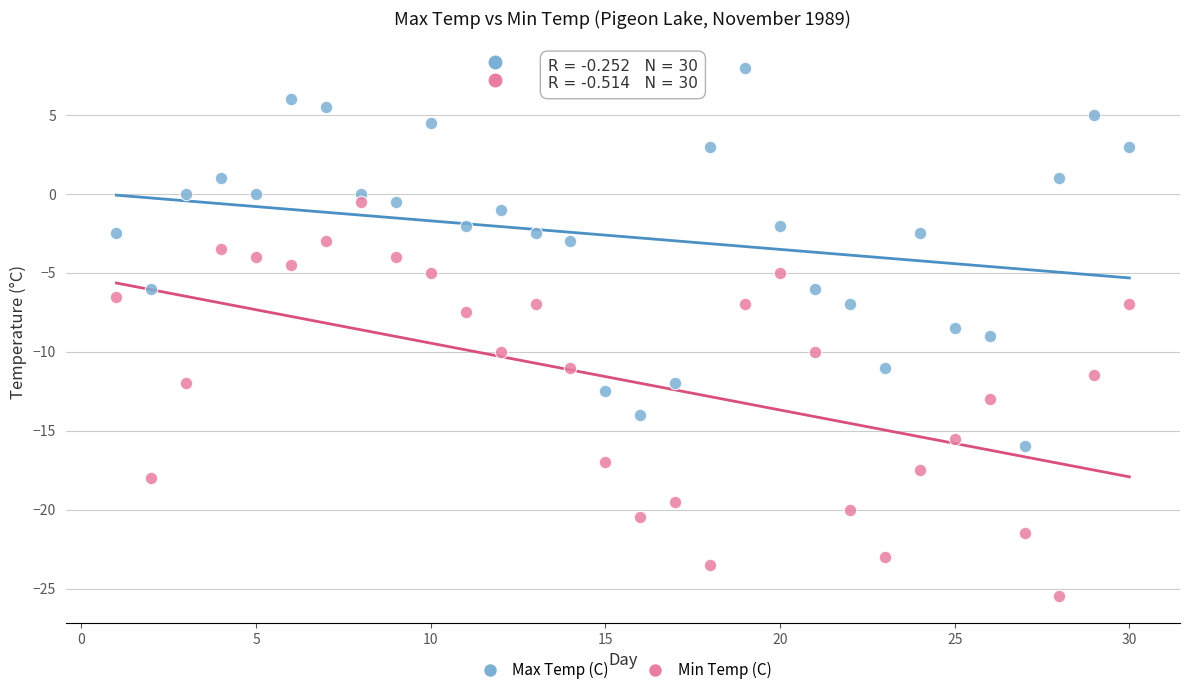

Which series contains the lowest Y value?

Min Temp (C)